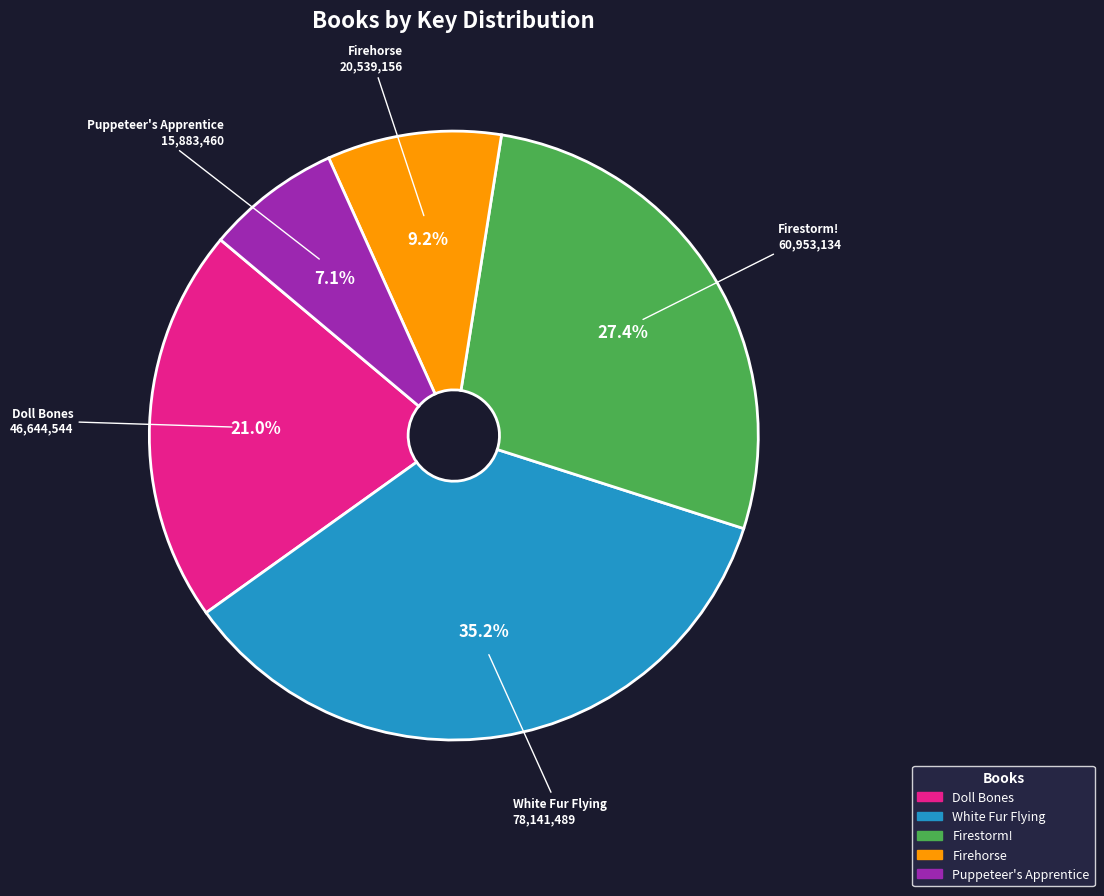

What is the total percentage of Doll Bones and Firestorm!?

48.4%